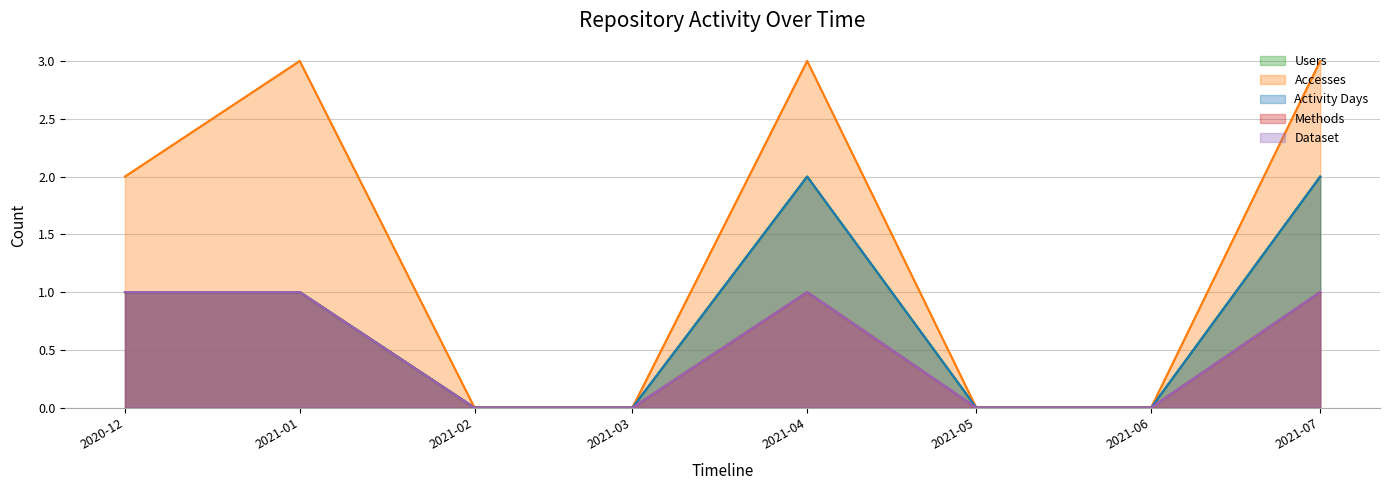

What is the greatest value displayed?

3